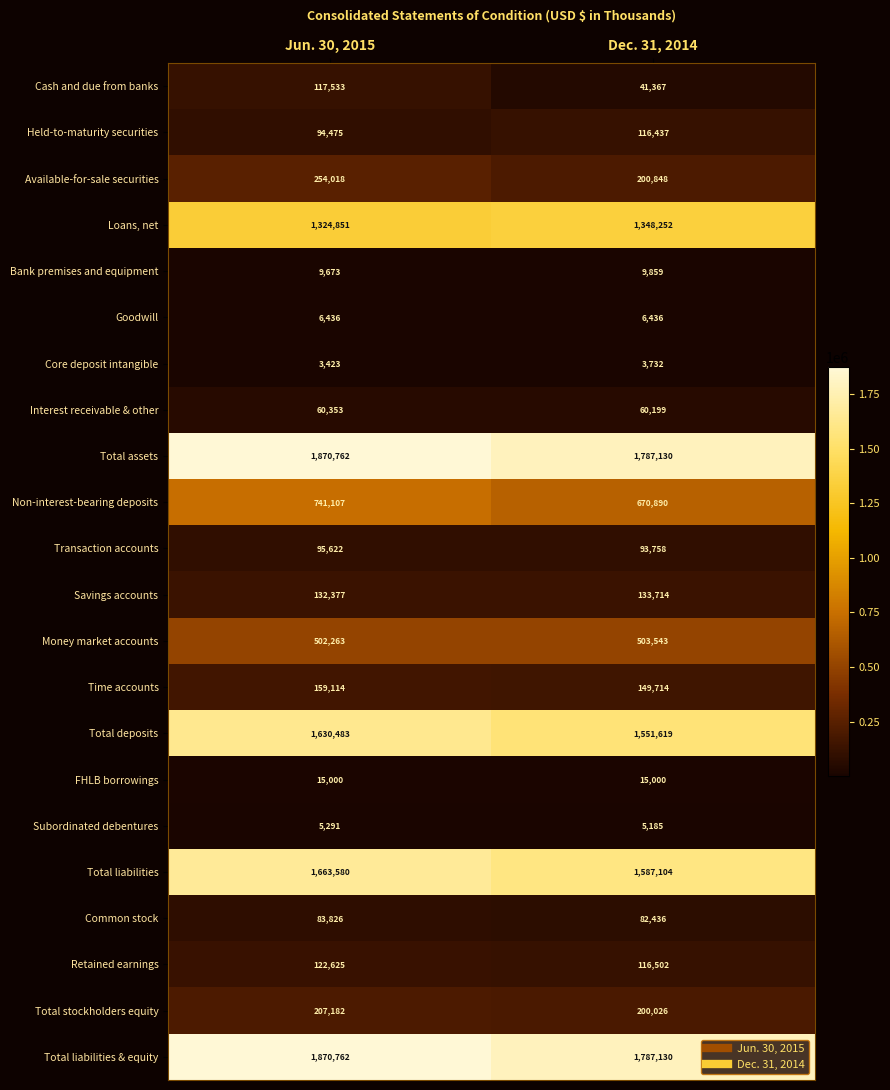

At which category is the sum across all series the highest?

Jun. 30, 2015